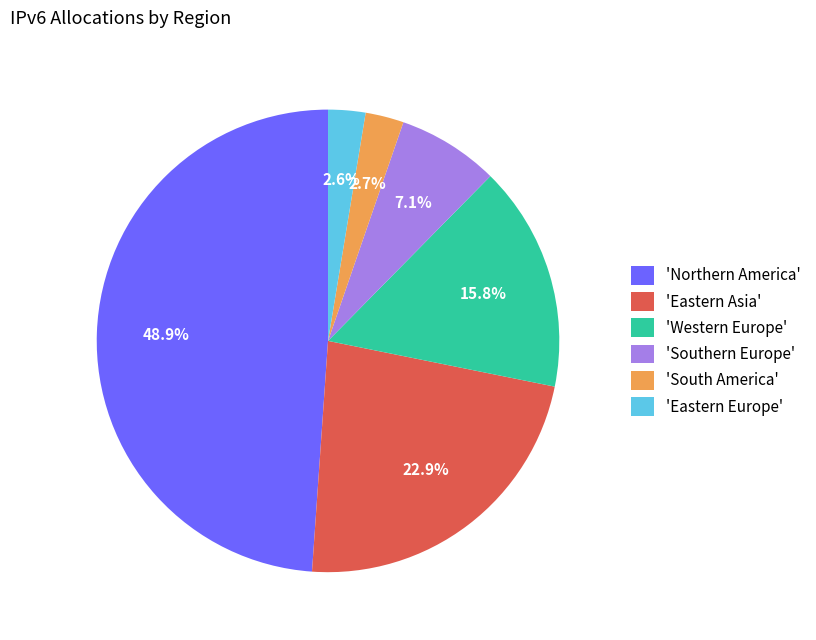

What percentage is NOT represented by 'Western Europe'?

84.2%